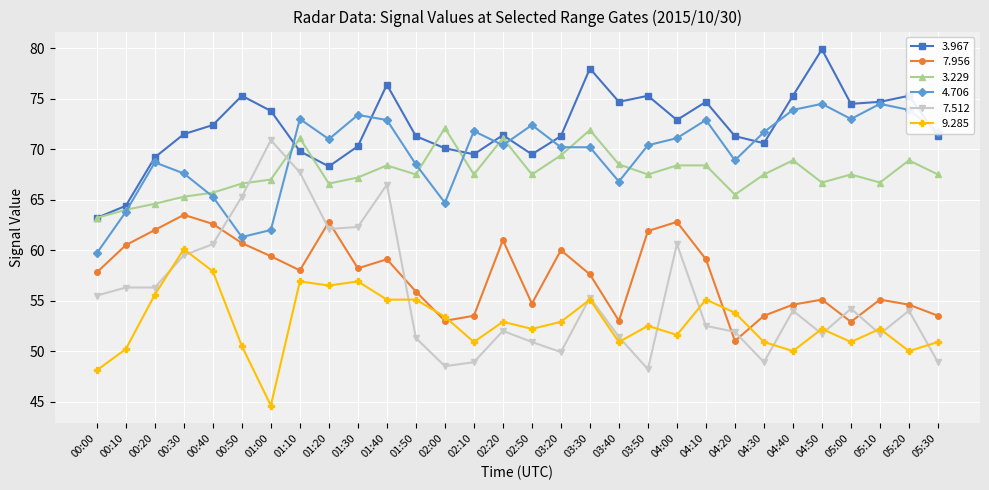

At 05:30, list the series in order from smallest to largest.

7.512, 9.285, 7.956, 3.229, 3.967, 4.706